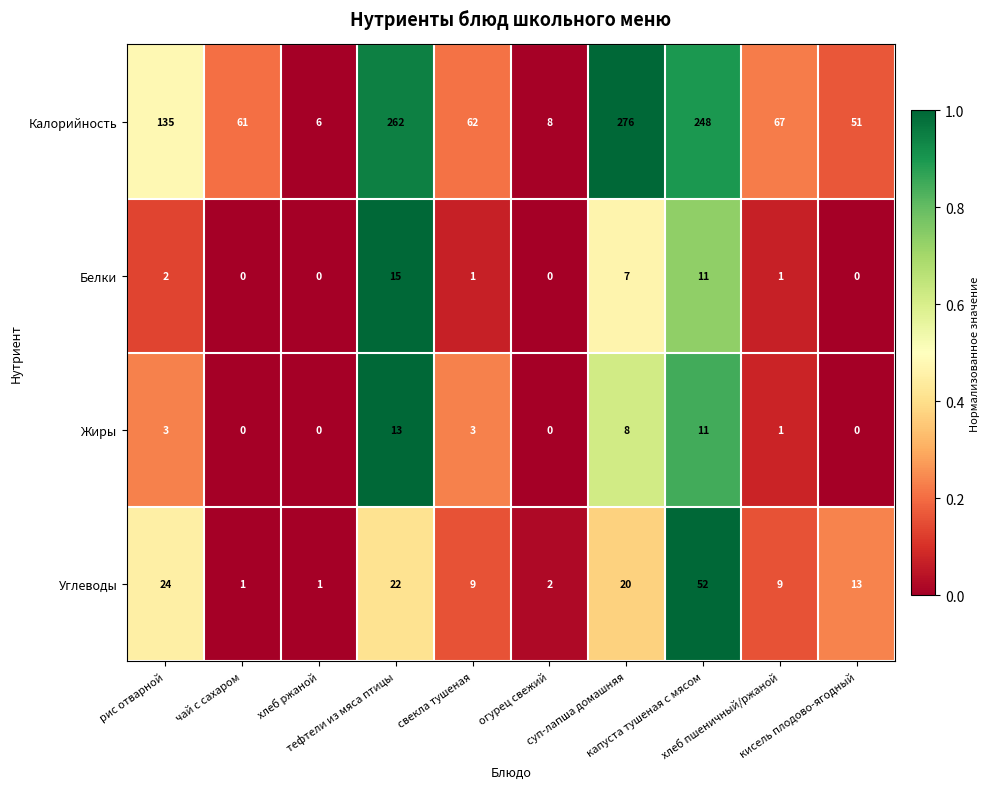

How many categories are shown in the chart?

10